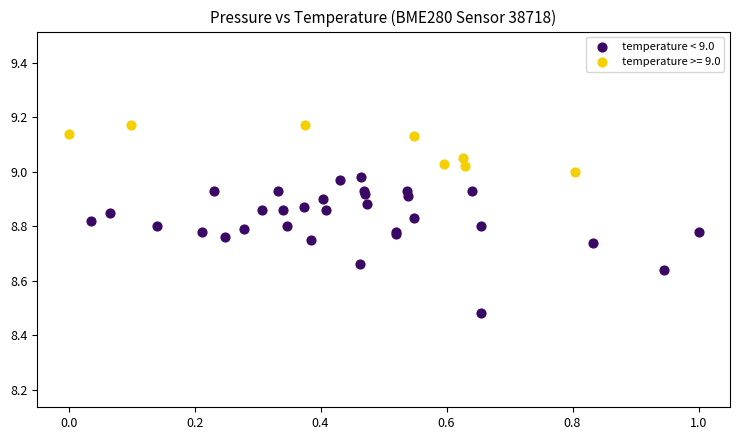

Which series has the widest spread of Y values?

temperature < 9.0